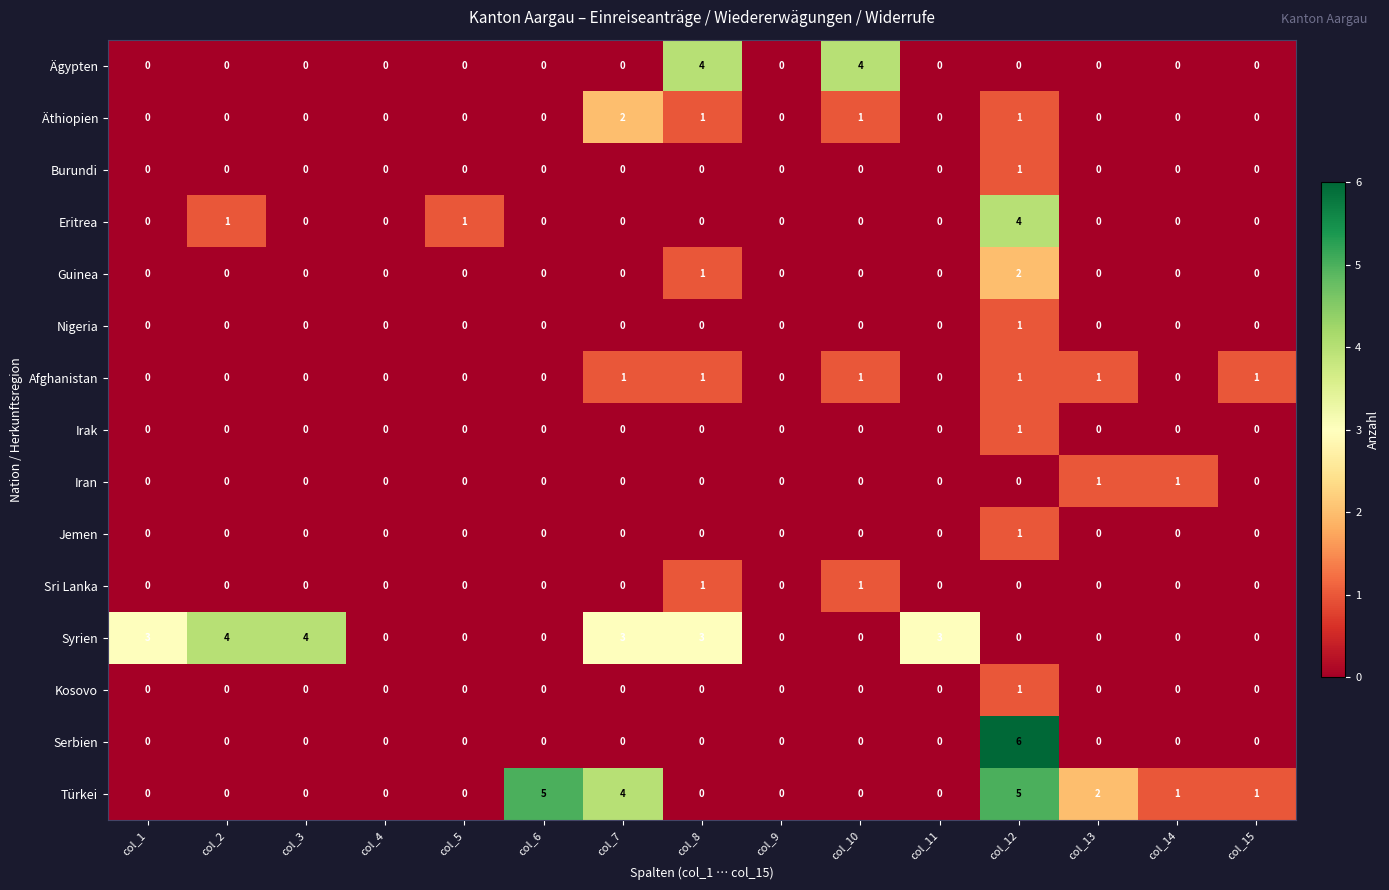

What is the difference between the maximum and second lowest values in the Türkei series?

5